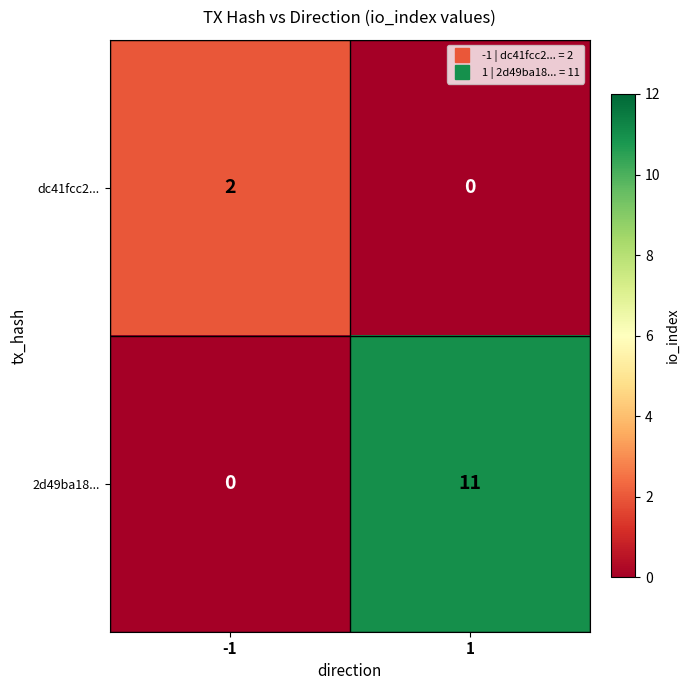

The 2d49ba18... series shows 11 at 1. True or false?

True